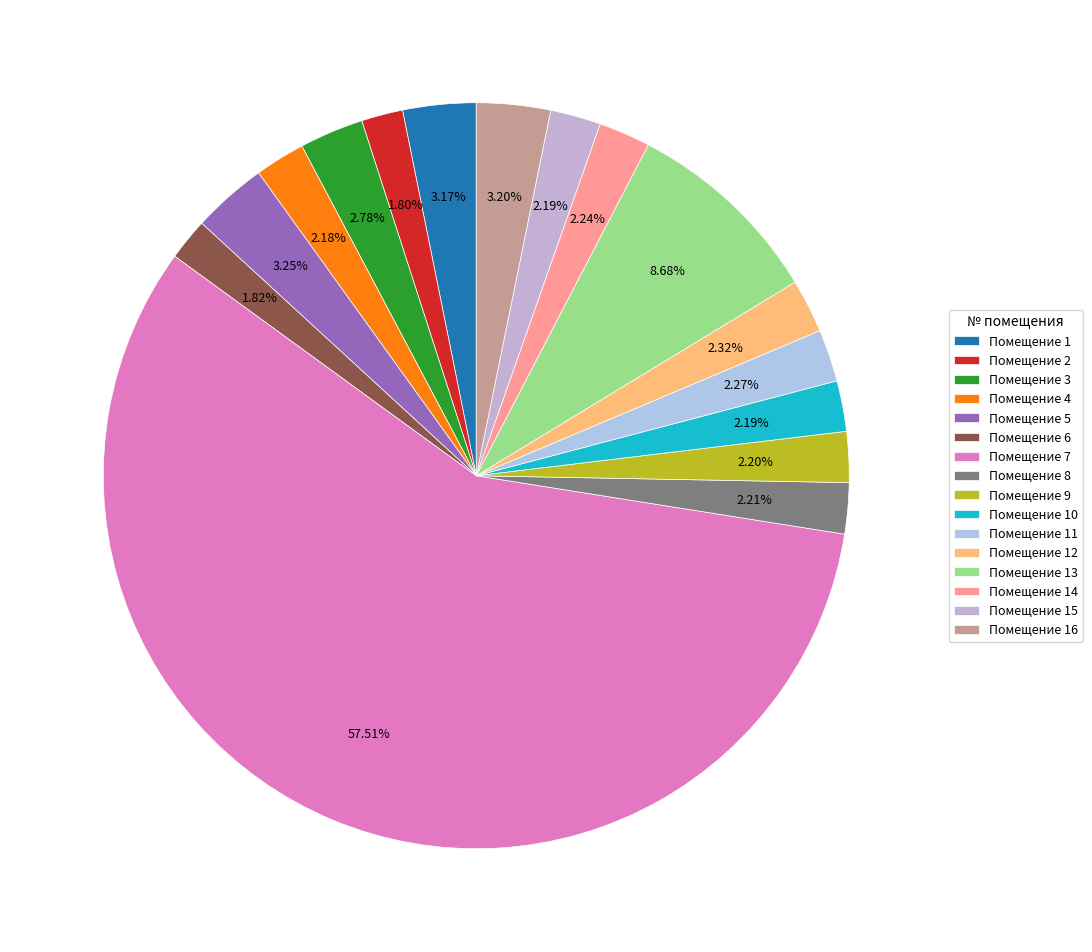

How many segments does this pie chart have?

16